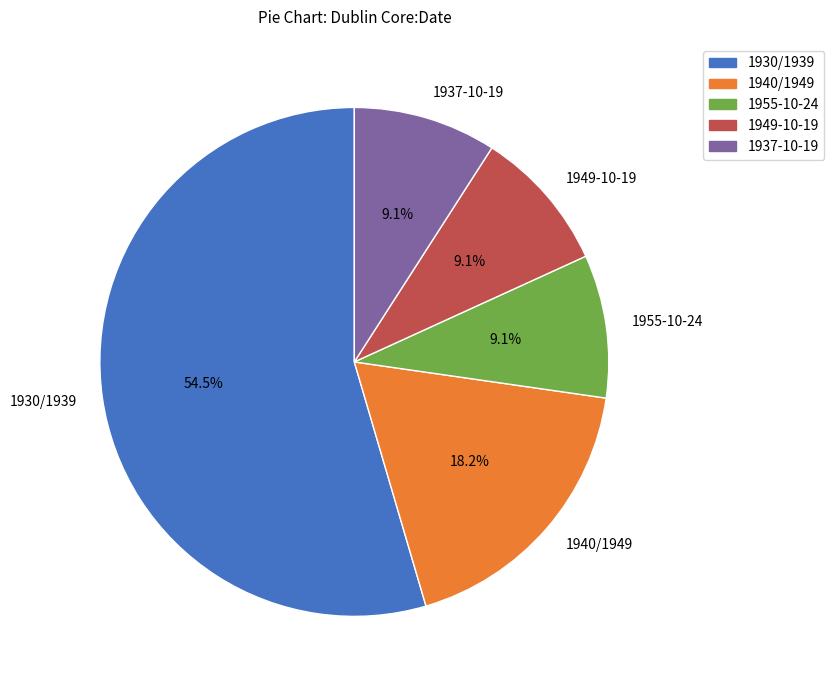

Which slice represents more than half of the pie?

1930/1939